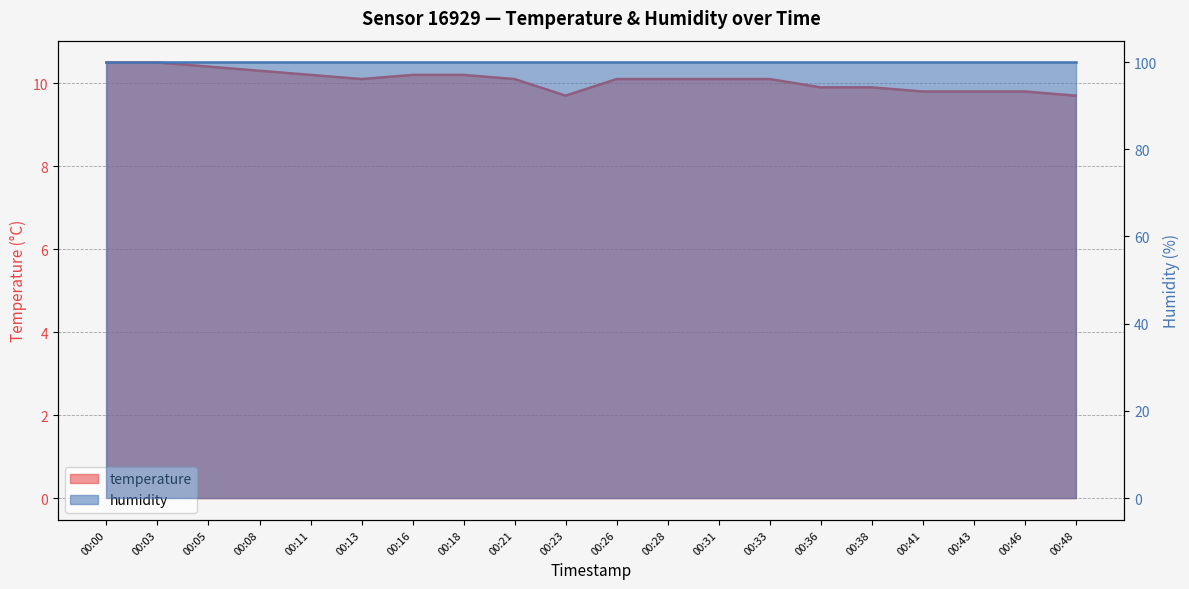

What is the greatest value displayed?

10.5